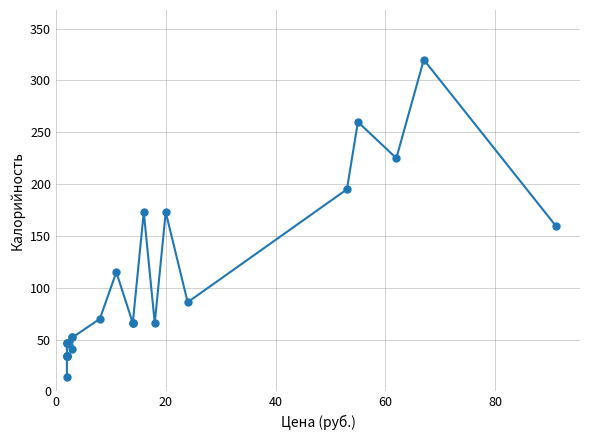

True or false: the data shows 148 at 24.

False